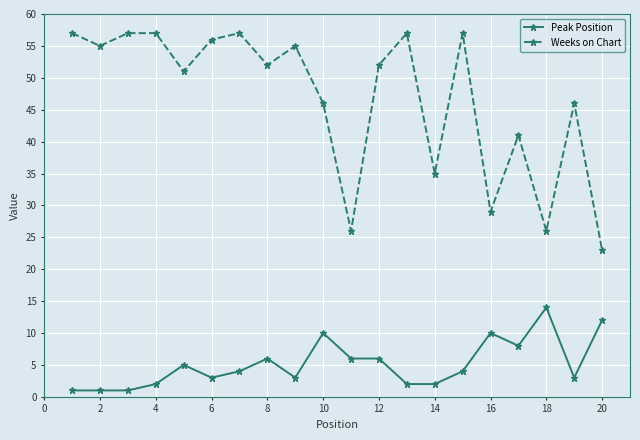

Reading left to right, what are all the values shown in this chart?

Peak Position: 1	1	1	2	5	3	4	6	3	10	6	6	2	2	4	10	8	14	3	12
Weeks on Chart: 57	55	57	57	51	56	57	52	55	46	26	52	57	35	57	29	41	26	46	23